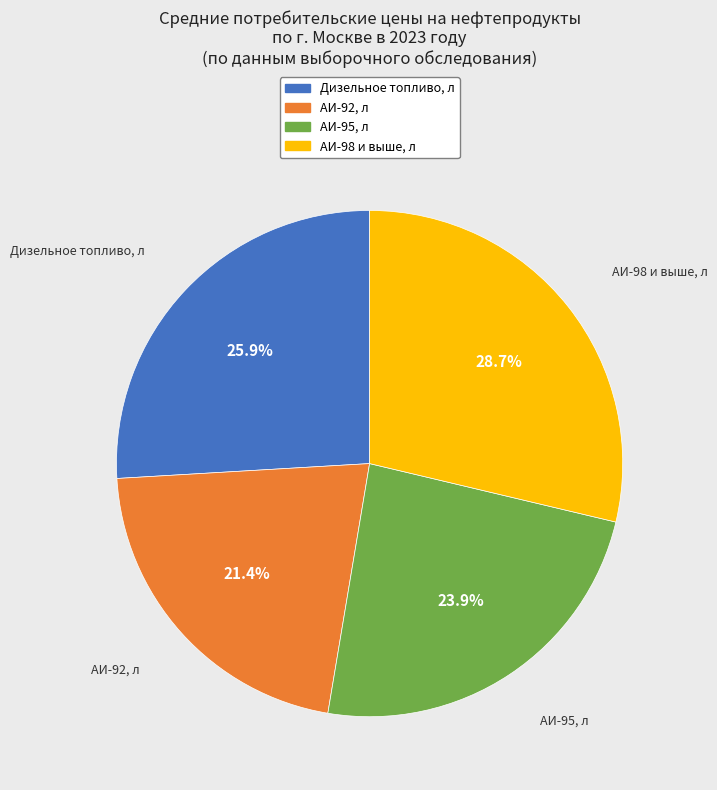

Is there a majority slice in this chart?

No